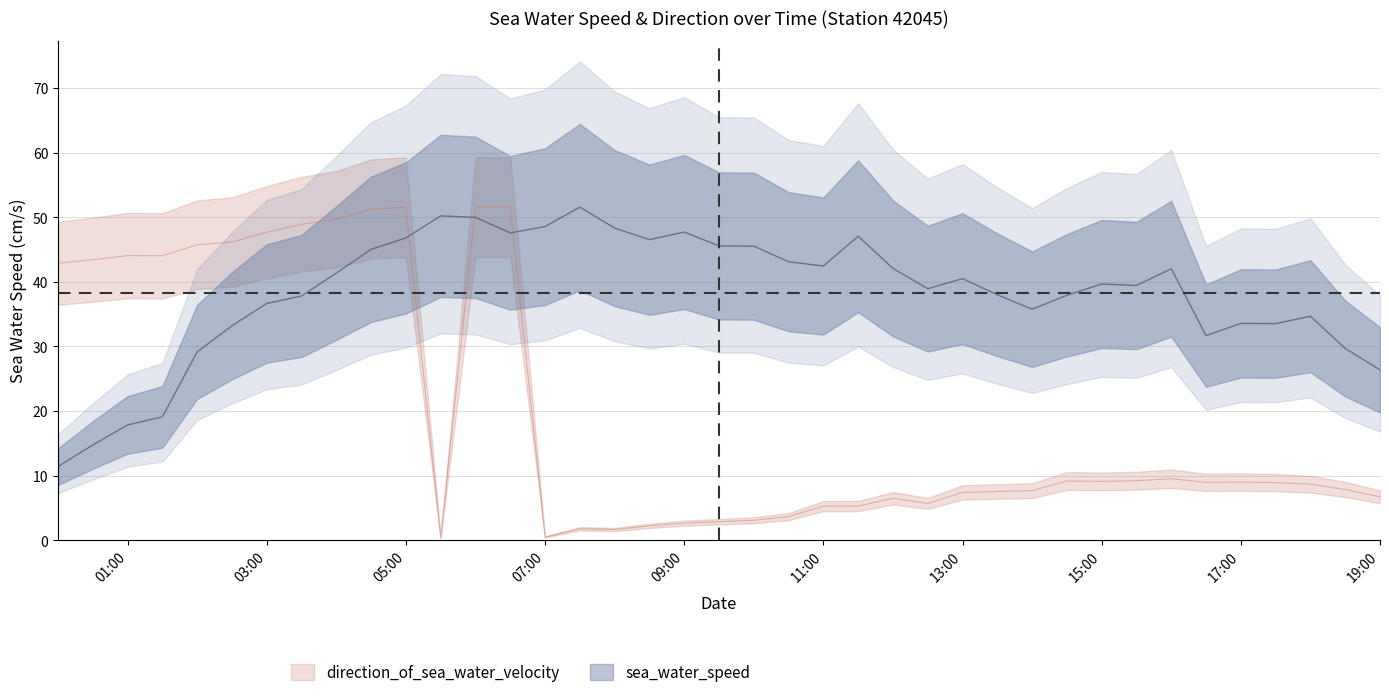

Rank the series by their maximum value, from lowest to highest.

sea_water_speed, direction_of_sea_water_velocity